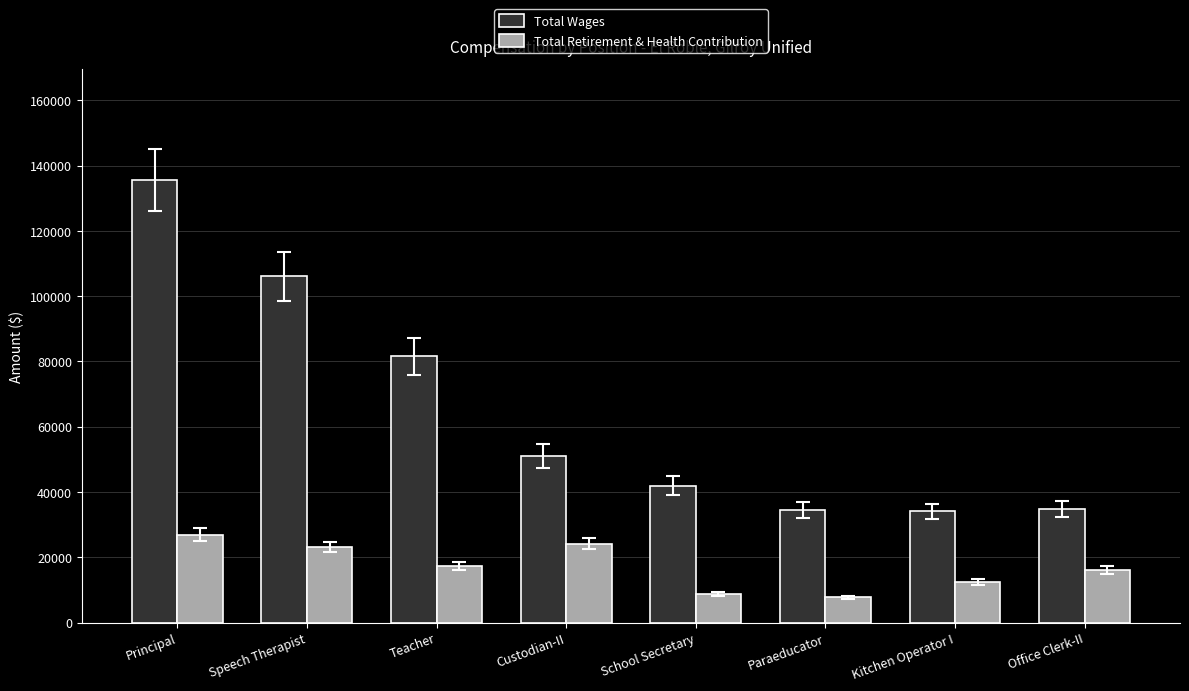

At which label is Total Wages closest to 84804?

Teacher